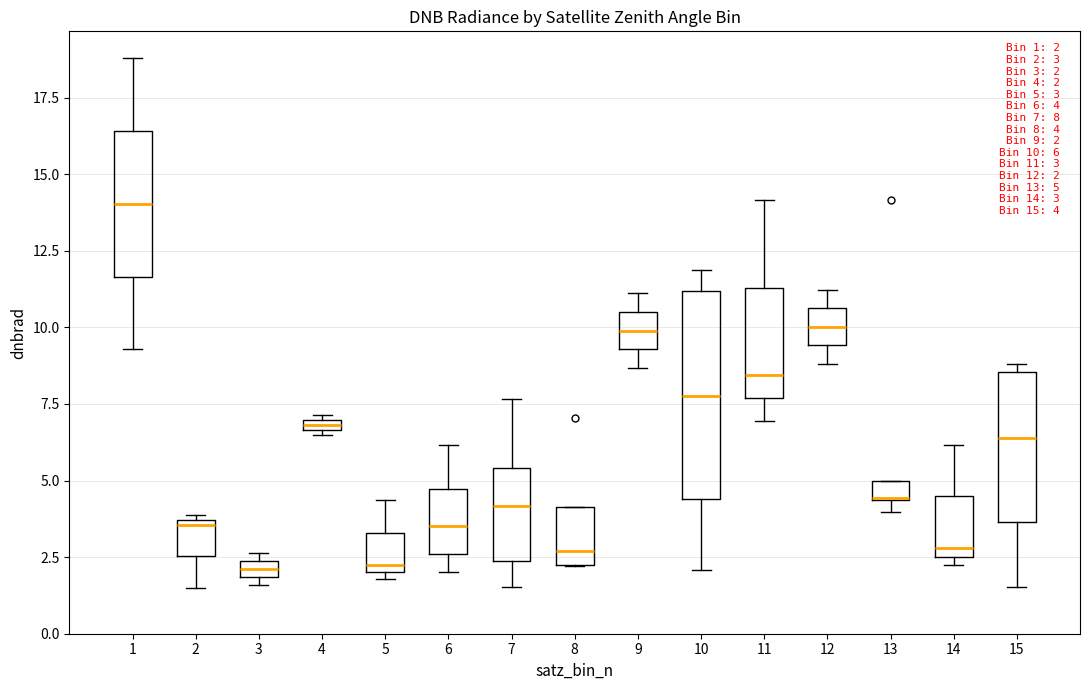

Comparing the boxes themselves (not the whiskers), which one is the tallest?

10